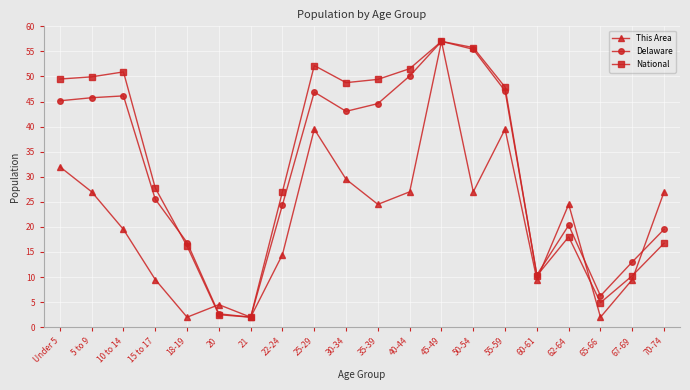

Rank the series at 70-74 from lowest to highest value.

National, Delaware, This Area